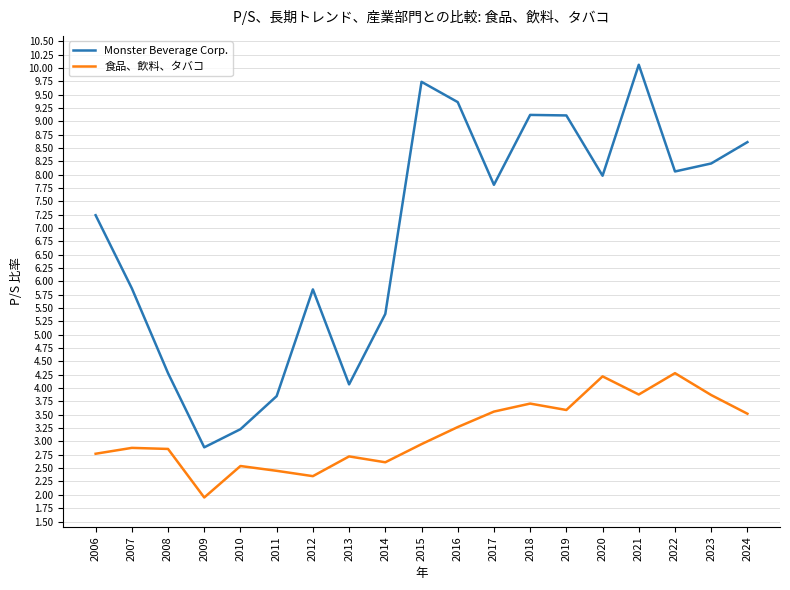

At which category does the chart reach its peak across all series?

2021